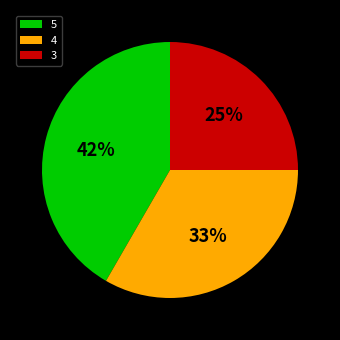

Is there a majority slice in this chart?

No